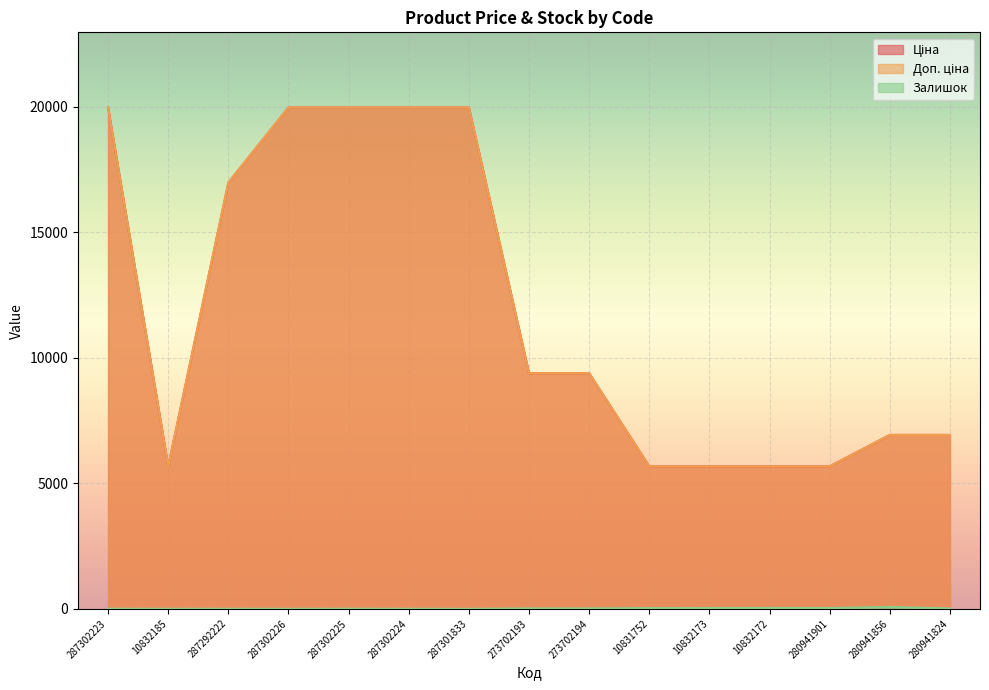

What is the minimum value for Доп. ціна?

5673.8